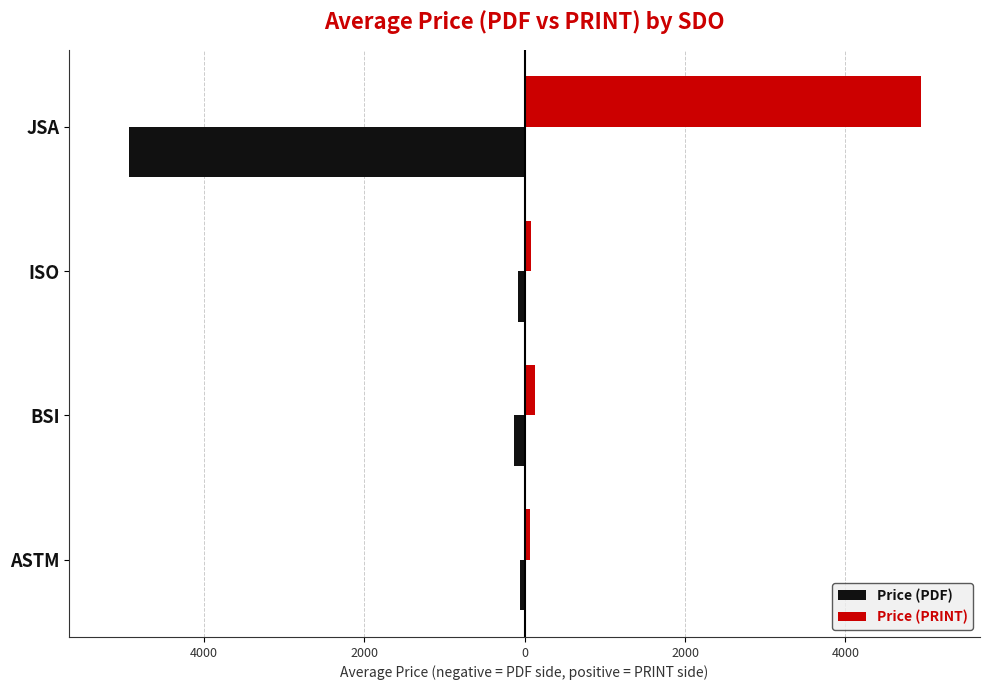

How many groups of bars are there?

4